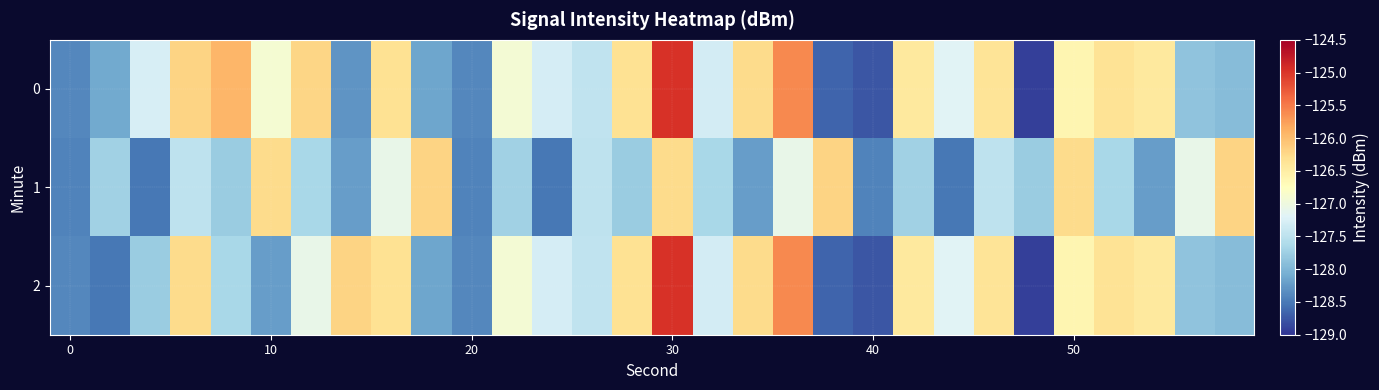

Reading left to right, extract all data points from this chart.

0: -128.4	-128.1	-127.3	-126.2	-125.9	-126.9	-126.2	-128.3	-126.3	-128.1	-128.4	-126.9	-127.3	-127.5	-126.3	-125.0	-127.3	-126.3	-125.6	-128.7	-128.8	-126.4	-127.2	-126.4	-128.9	-126.6	-126.3	-126.4	-127.9	-127.9
1: -128.4	-127.7	-128.5	-127.5	-127.8	-126.3	-127.7	-128.2	-127.1	-126.2	-128.4	-127.7	-128.5	-127.5	-127.8	-126.3	-127.7	-128.2	-127.1	-126.2	-128.4	-127.7	-128.5	-127.5	-127.8	-126.3	-127.7	-128.2	-127.1	-126.2
2: -128.4	-128.5	-127.8	-126.3	-127.7	-128.2	-127.1	-126.2	-126.3	-128.1	-128.4	-126.9	-127.3	-127.5	-126.3	-125.0	-127.3	-126.3	-125.6	-128.7	-128.8	-126.4	-127.2	-126.4	-128.9	-126.6	-126.3	-126.4	-127.9	-127.9